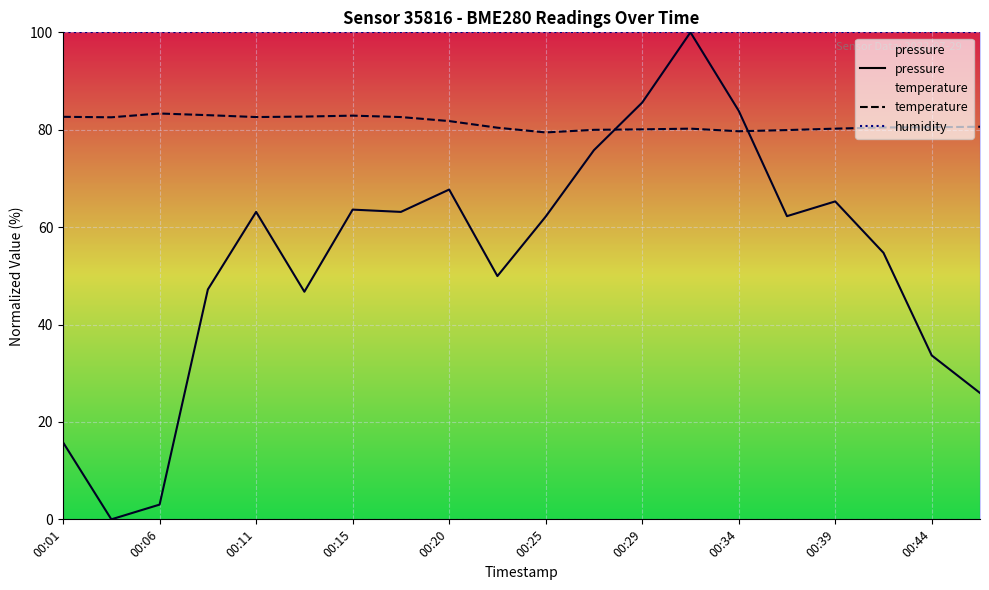

At how many categories does at least one series exceed 49?

20